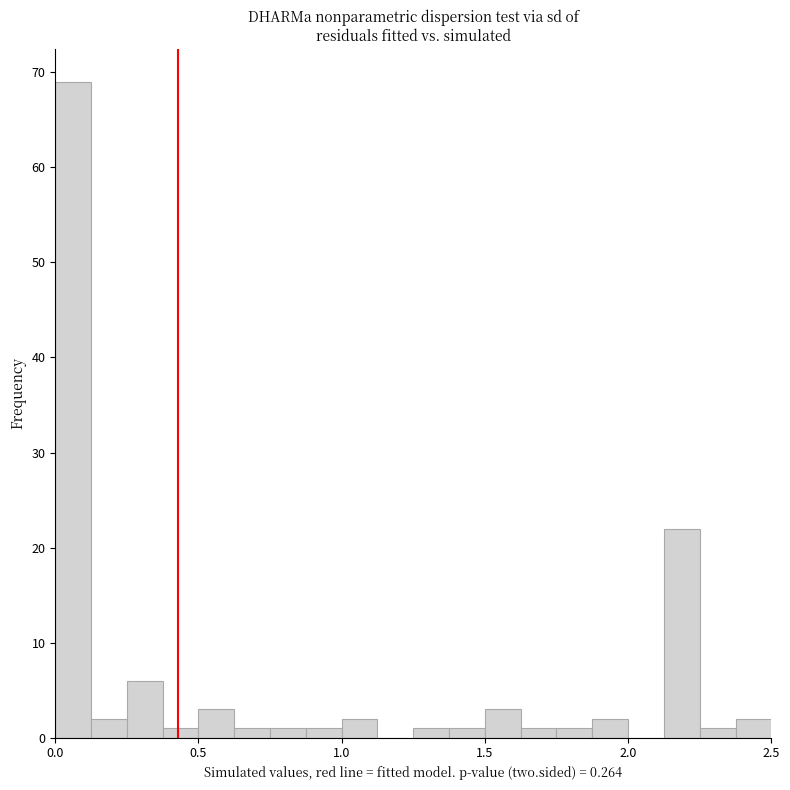

Around what value on the x-axis is the tallest bar? Give the approximate position of its centre, as read against the axis.

0.05